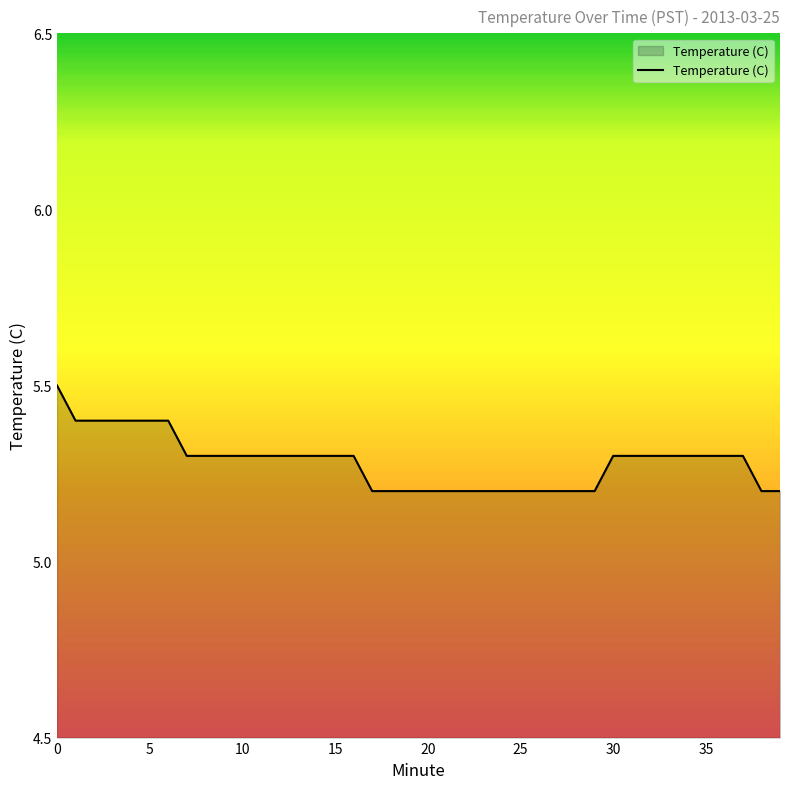

What is the average value?

5.3